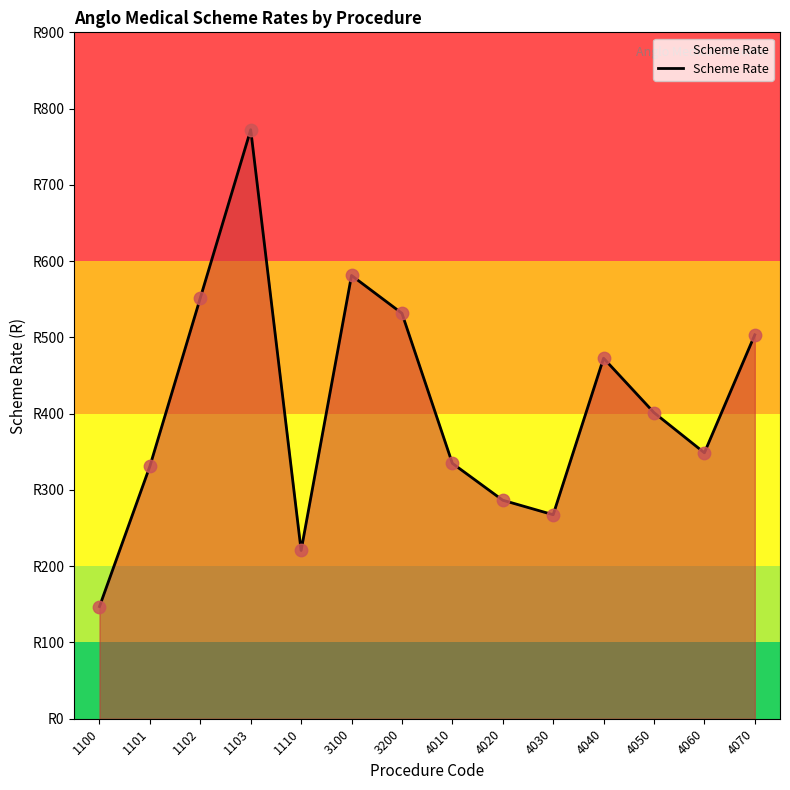

Between 1102 and 4010, which is larger?

1102